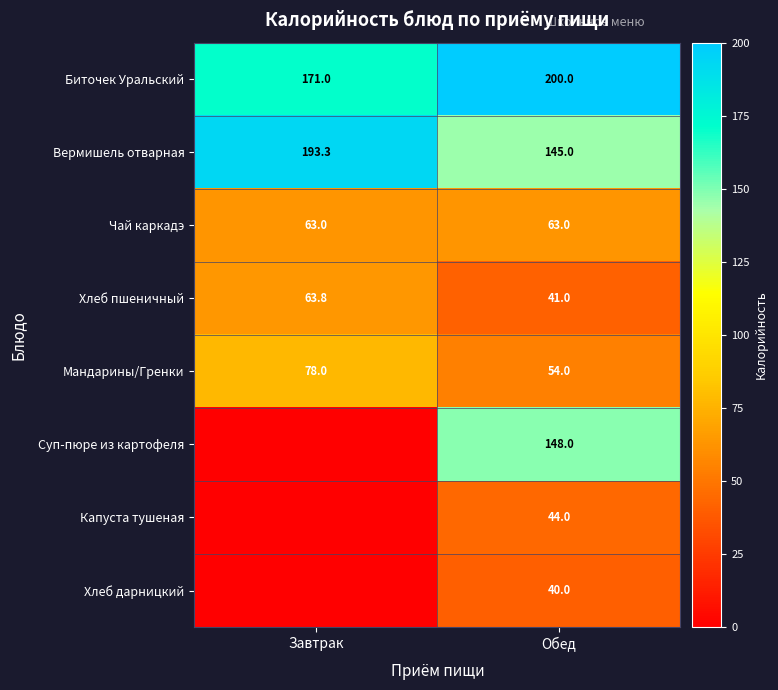

What is the spread (max minus min) of values at Обед?

160.0